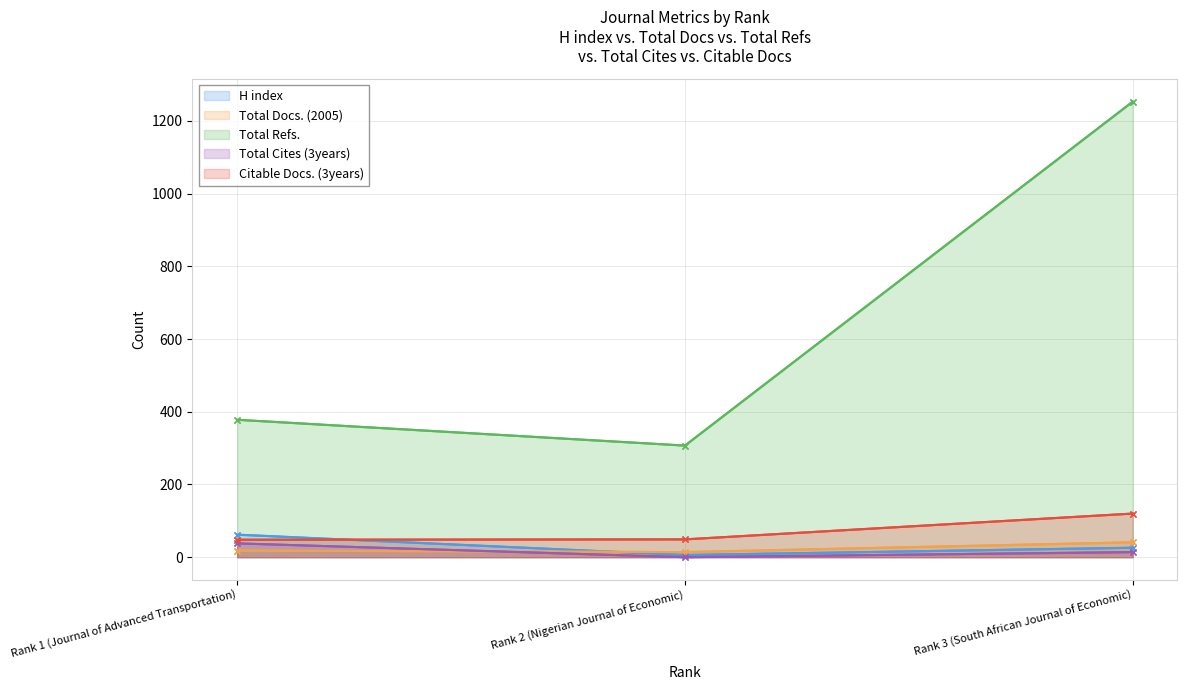

At which category is the sum across all series the highest?

Rank 3 (South African Journal of Economic)